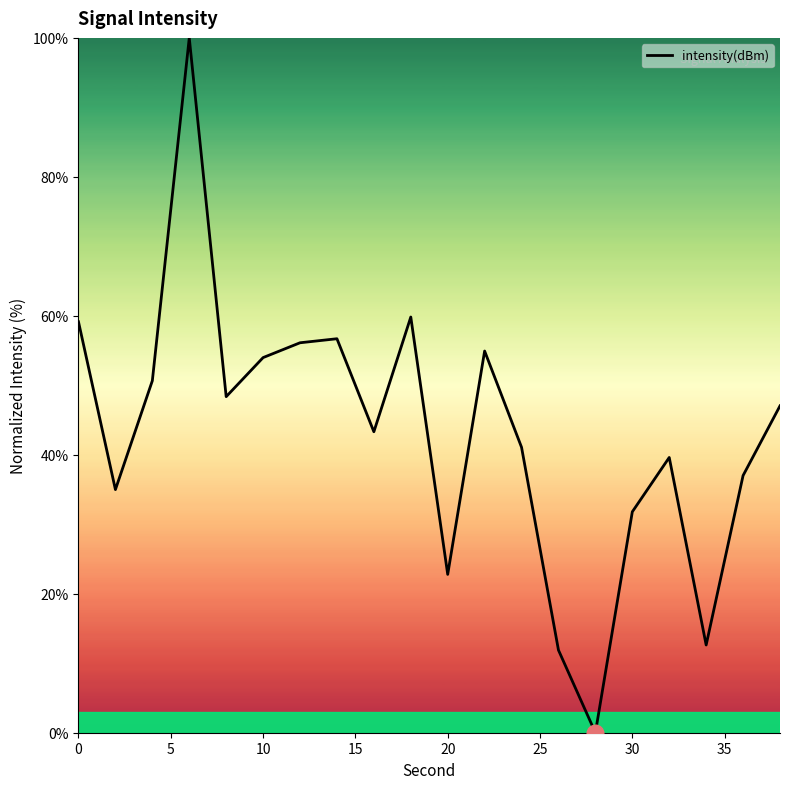

What is the difference between the maximum and minimum values?

100.0